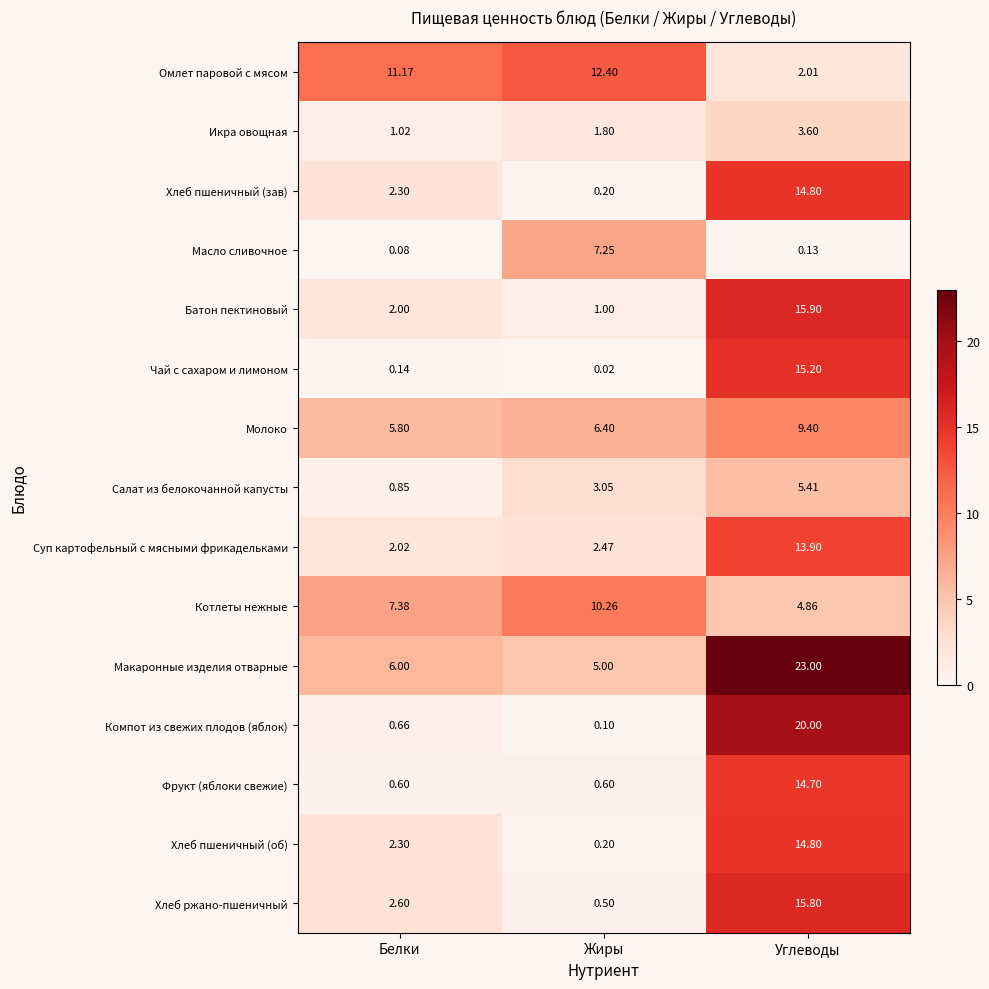

Which series has the largest range (max minus min)?

Компот из свежих плодов (яблок)